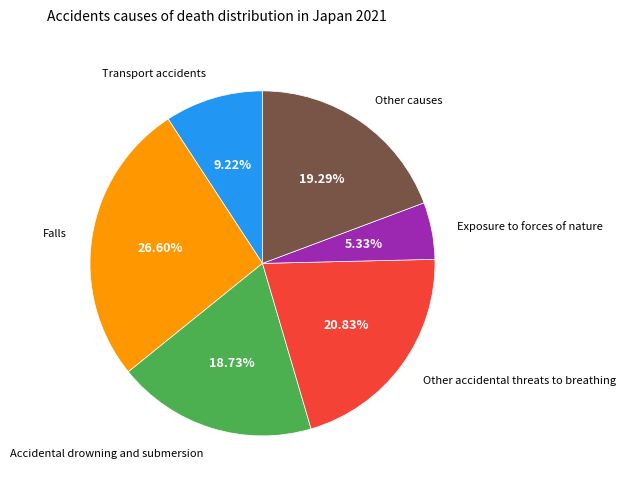

Is there a majority slice in this chart?

No